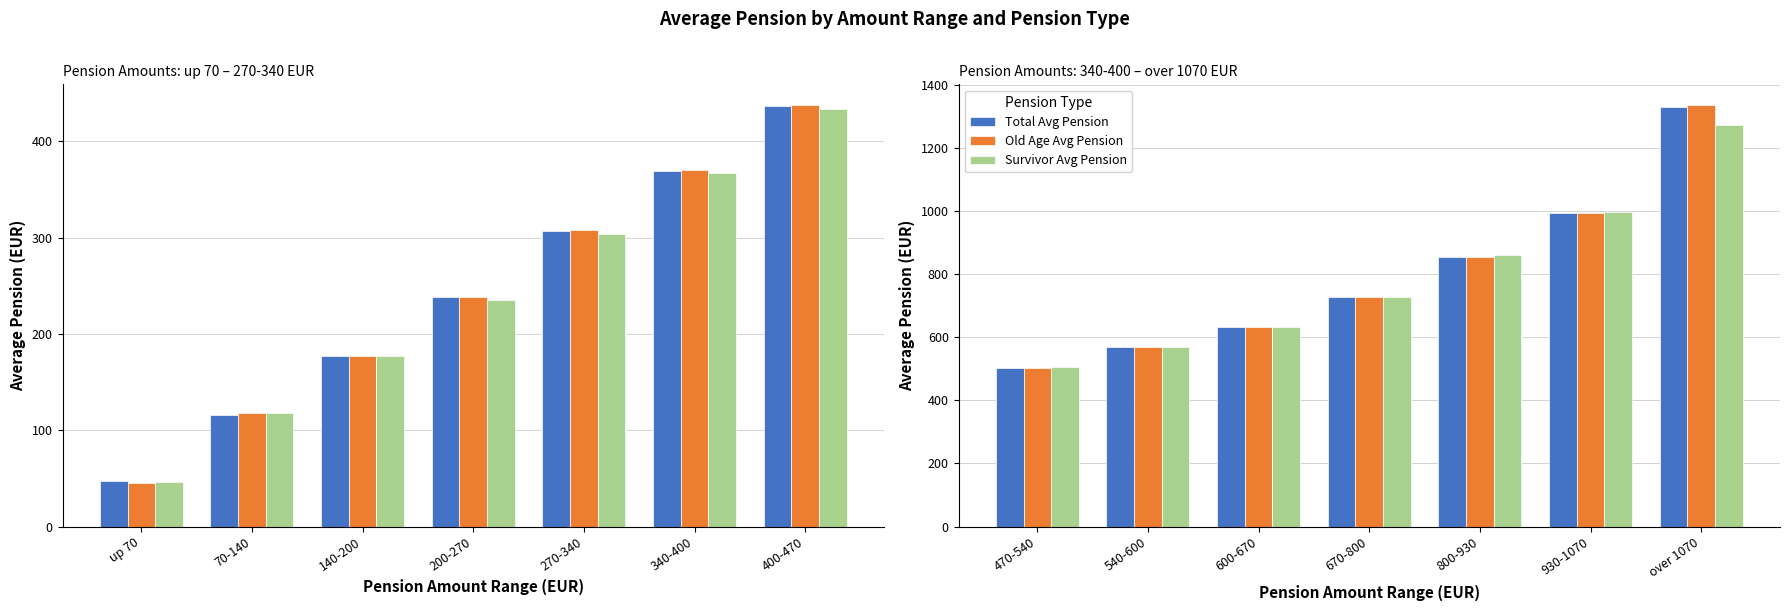

Count the number of categories in the chart.

7